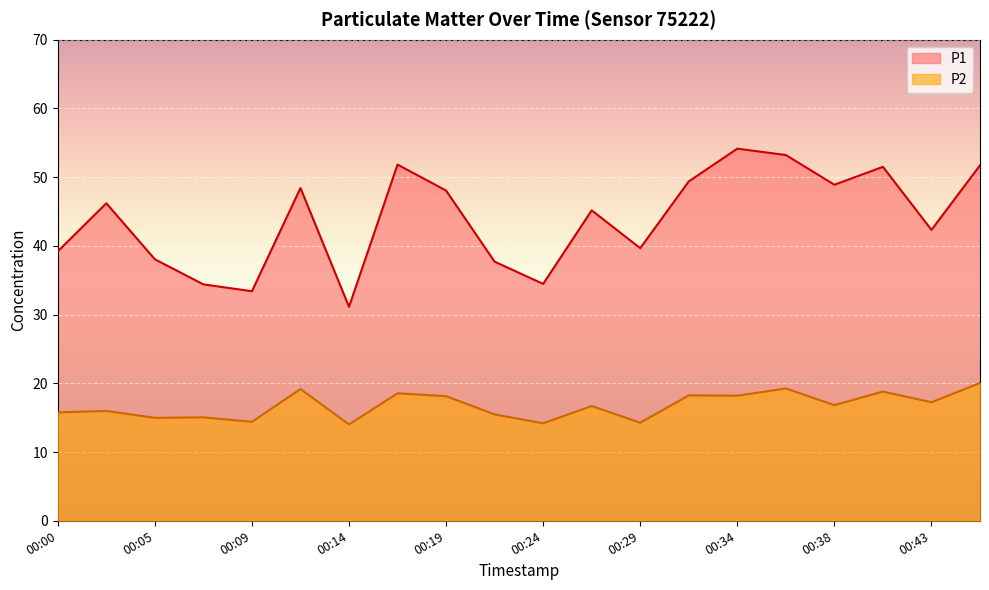

What is the average value of the P1 series?

43.9